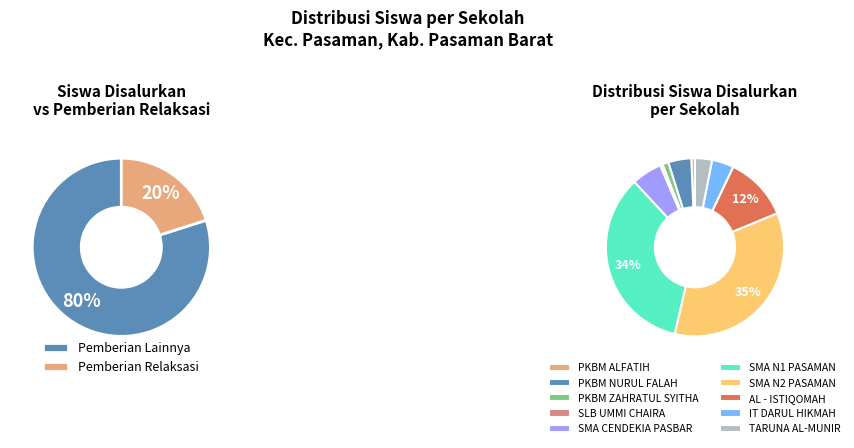

Which category has the biggest portion of the pie?

SMA N 2 PASAMAN